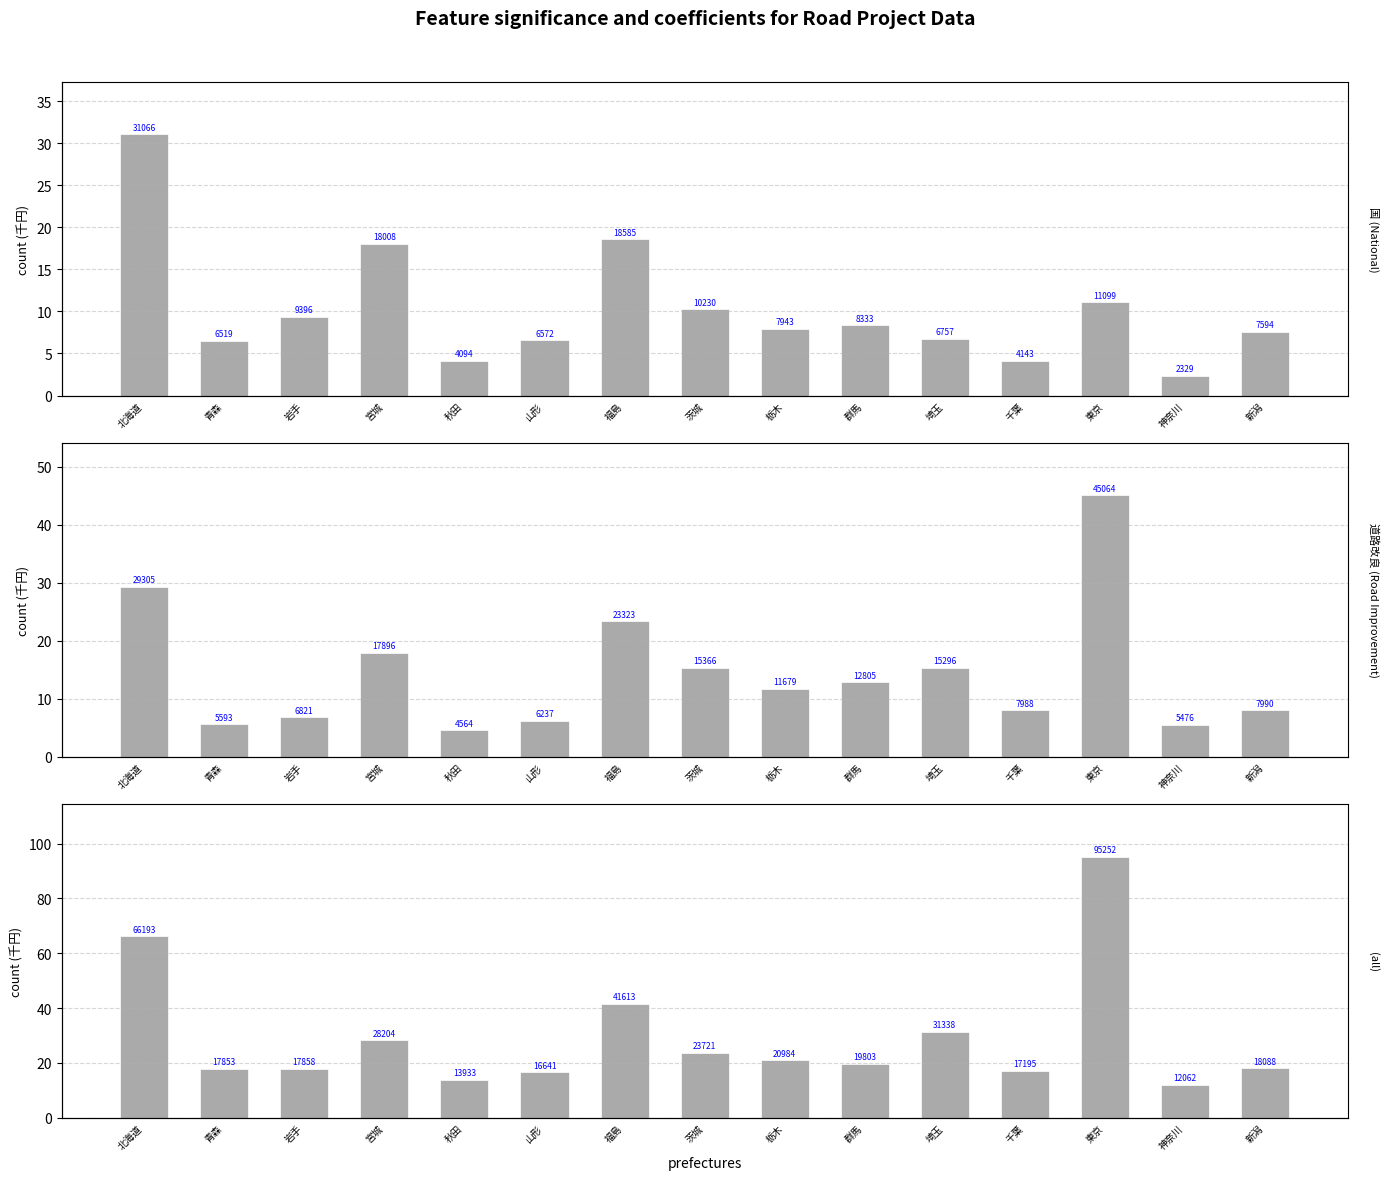

What is the label of the 4th bar from the right?

千葉